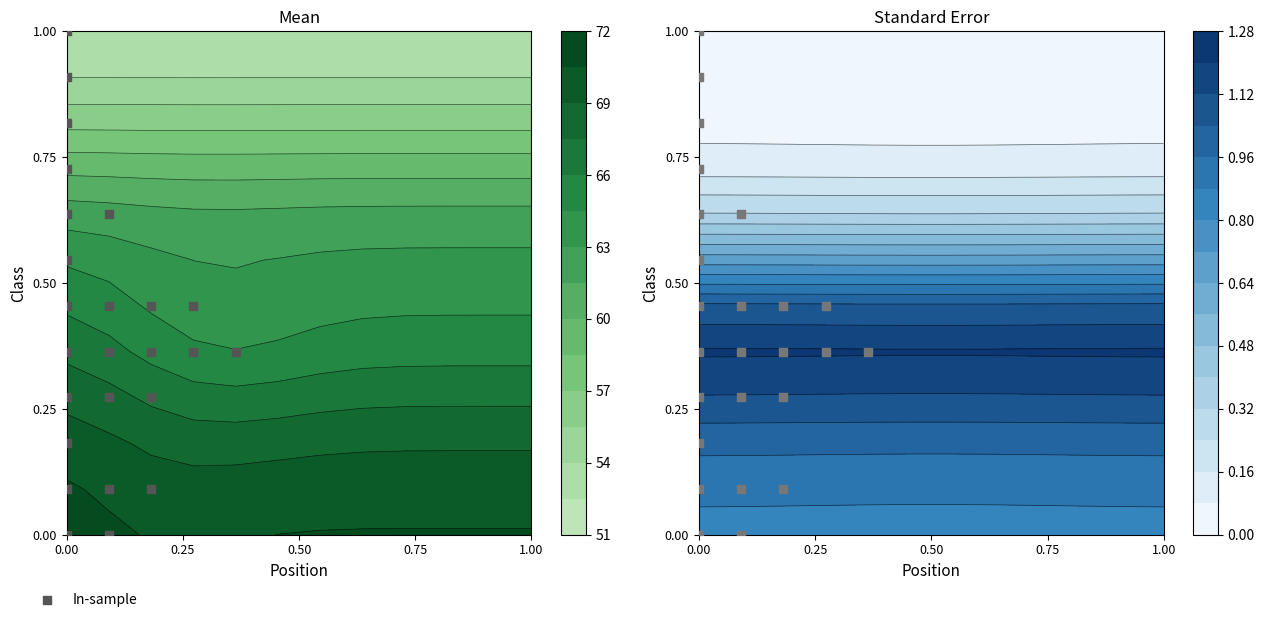

How many data points does each series have?

25